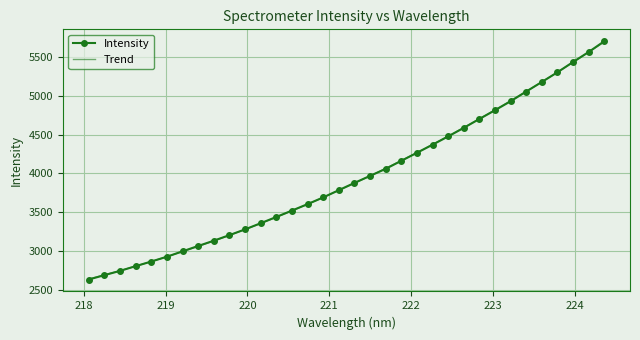

What is the highest value of the Intensity series?

5703.2